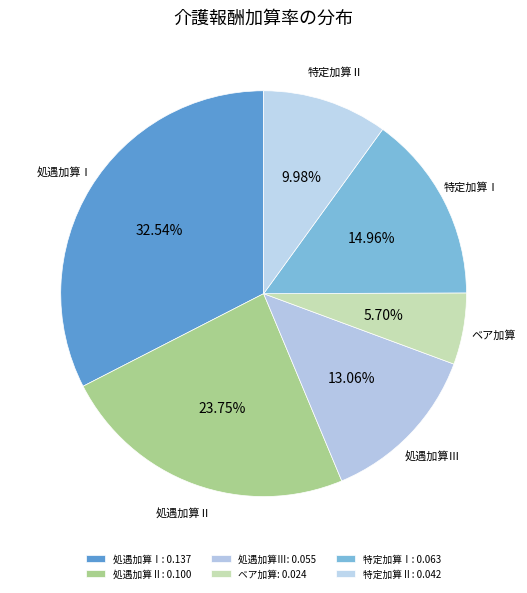

What is the largest slice in the pie chart?

処遇加算Ⅰ